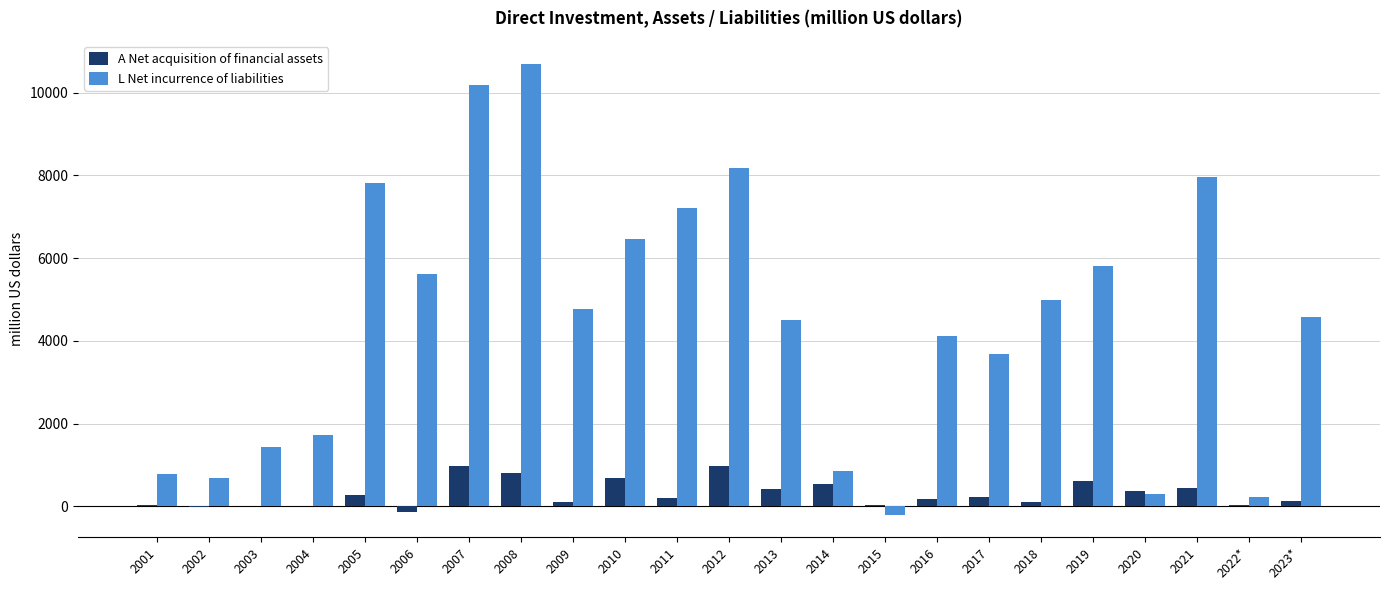

What is the sum of all L Net incurrence of liabilities values?

102319